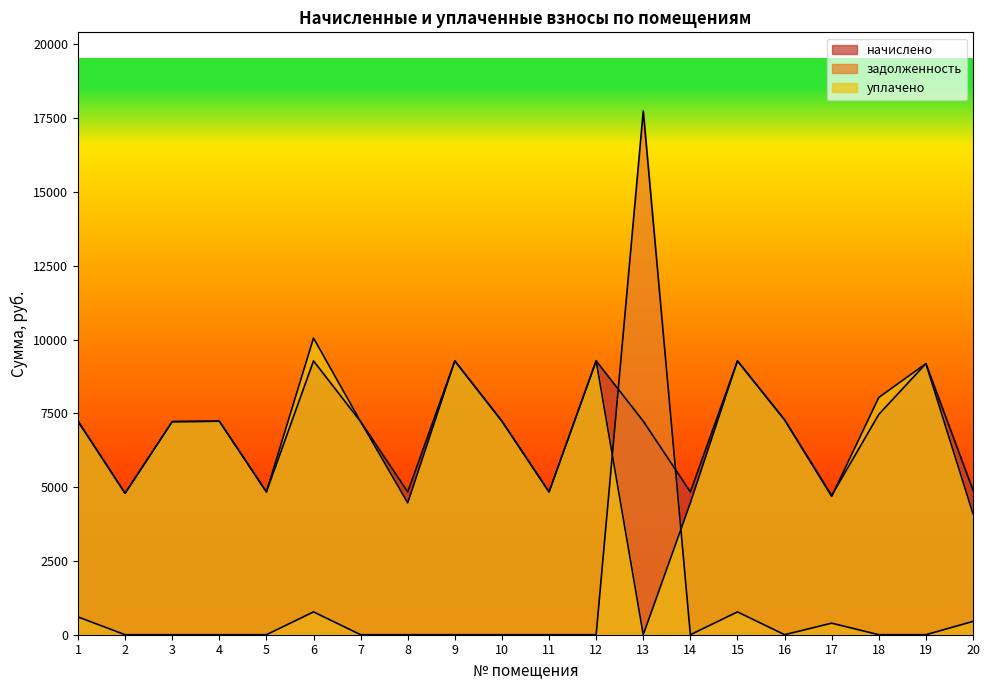

Is it true that уплачено equals 7219.2 at 3?

True